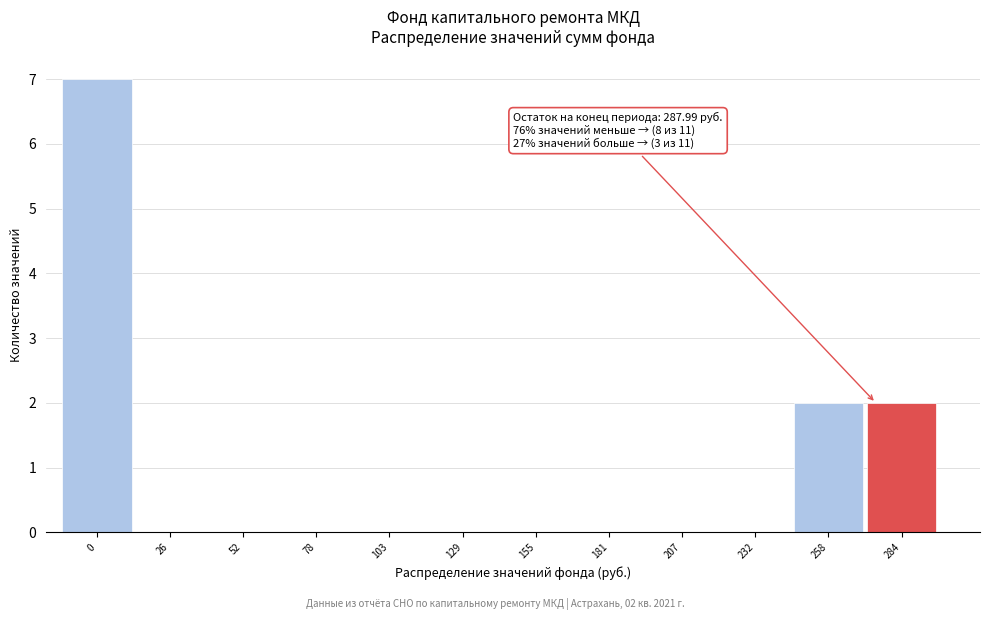

Reading left to right, list all the values displayed in this chart.

0=7	26=0	52=0	78=0	103=0	129=0	155=0	181=0	207=0	232=0	258=2	284=2